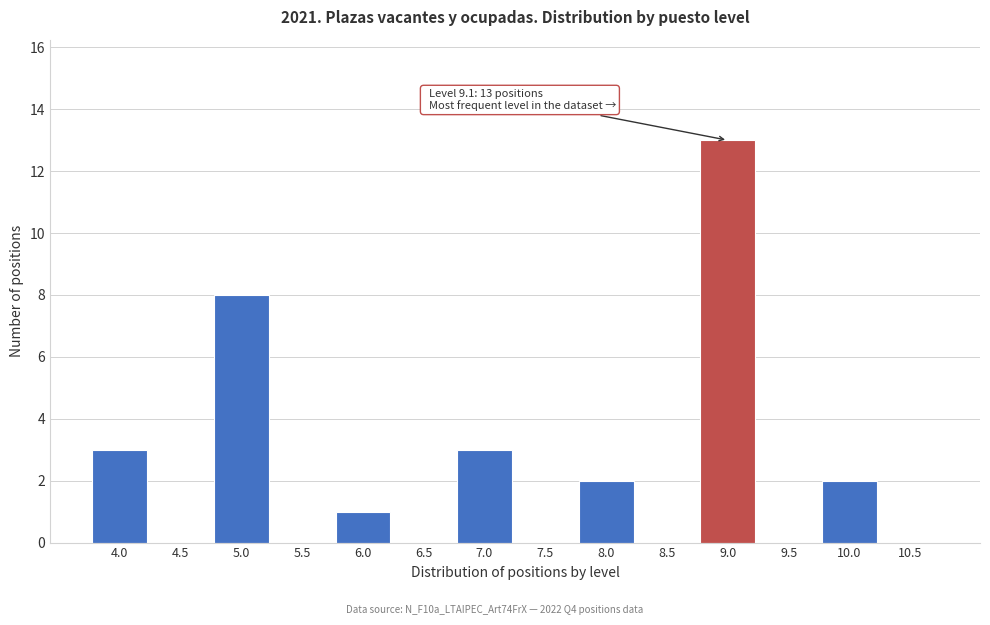

Which range on the x-axis has the tallest bar?

8.75 to 9.25